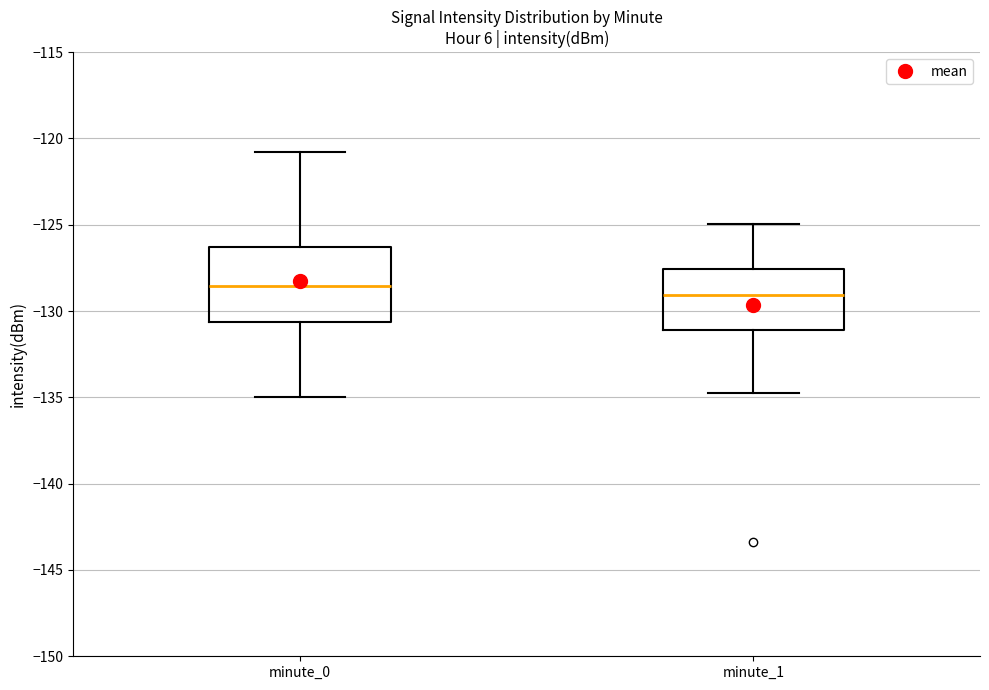

Where does the lower whisker of the box for minute_1 end on the y-axis? The values are not printed on the chart, so give them approximately, as read against the axis.

-134.5